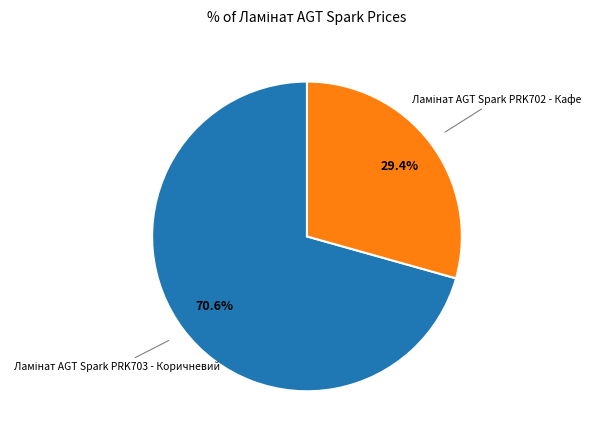

Is there any slice that represents more than half of the pie?

Yes